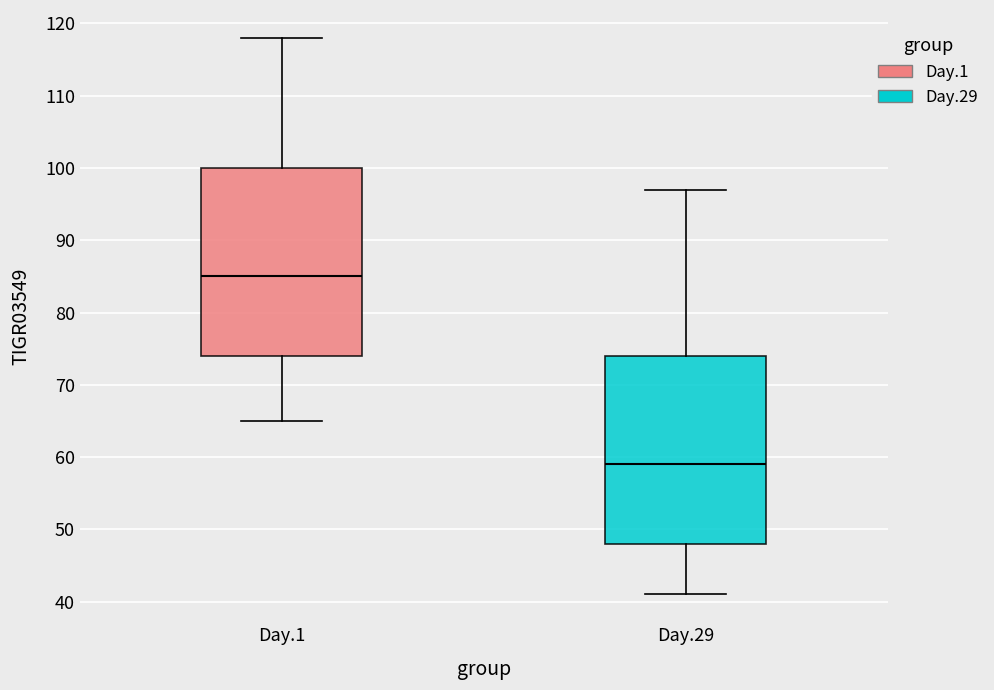

Which box has the lowest median line?

Day.29